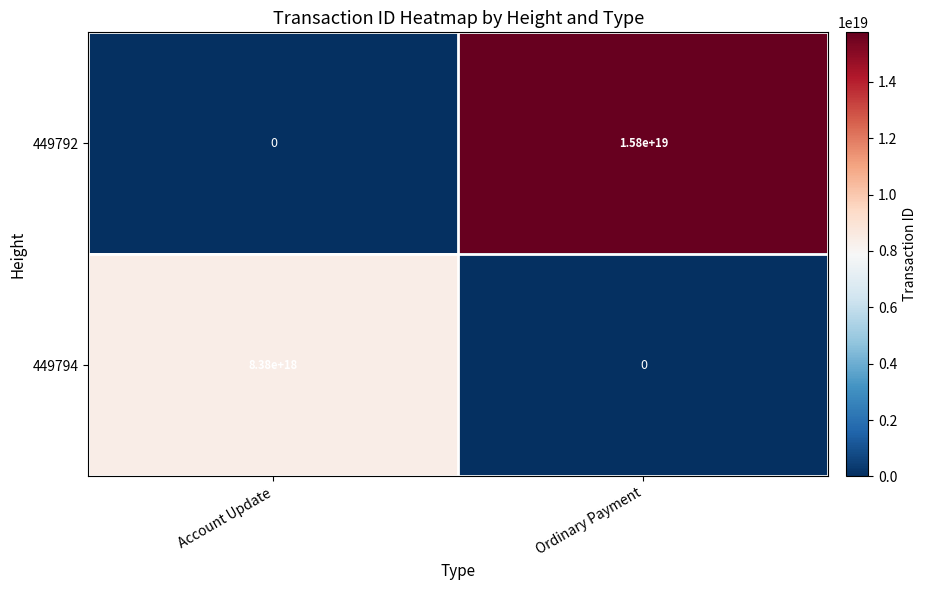

At which category does the chart reach its peak across all series?

Ordinary Payment